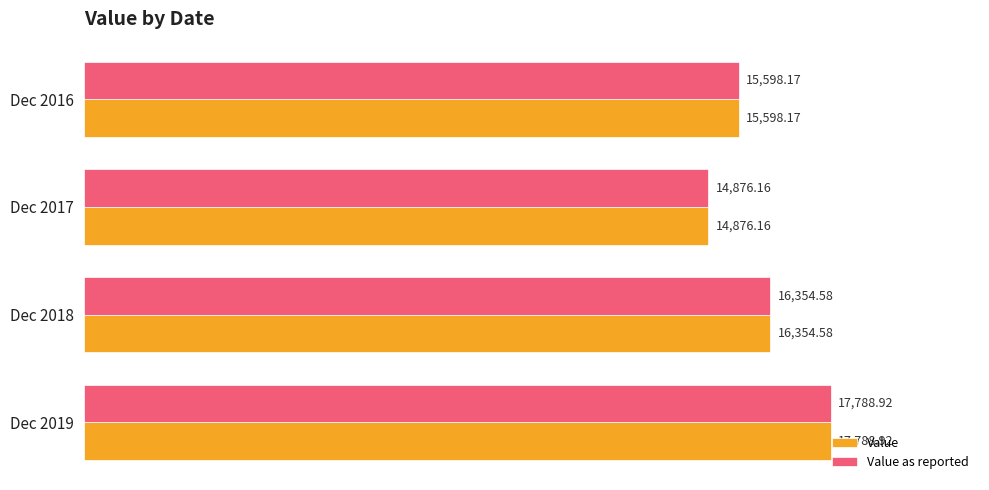

What is the difference between the Value as reported values at Dec 2019 and Dec 2017?

2912.8